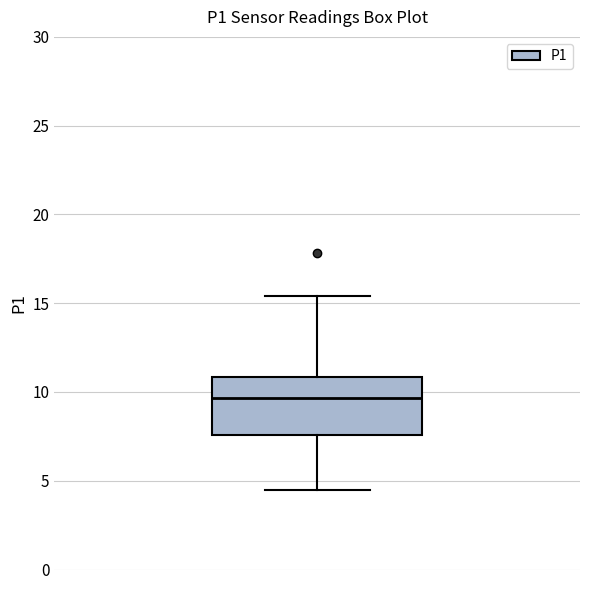

Transcribe this box plot: give where the median line is, the range the box spans, and where the two whiskers end, as read against the y-axis. The values are not printed on the chart, so give them approximately, as read against the axis.

median 9.5, box 7.5 to 11.0, whiskers 4.5 to 15.5